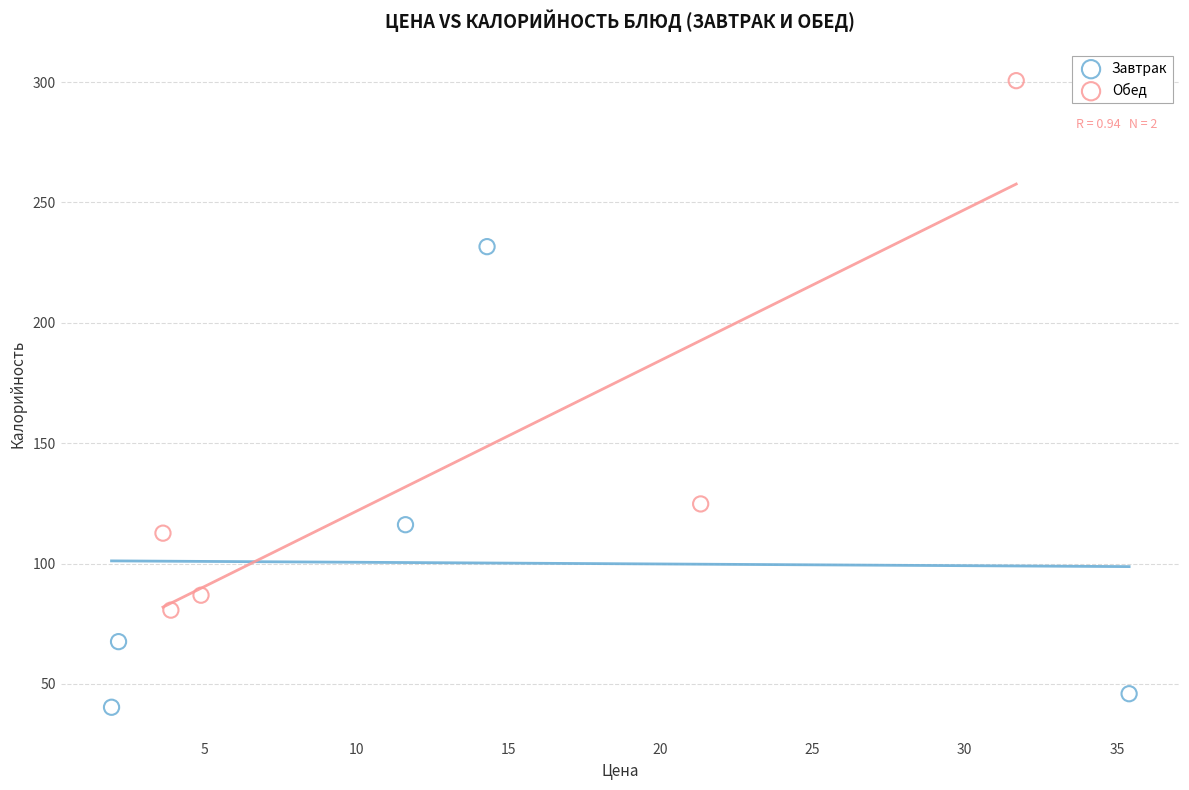

Which series contains the highest Y value?

Обед